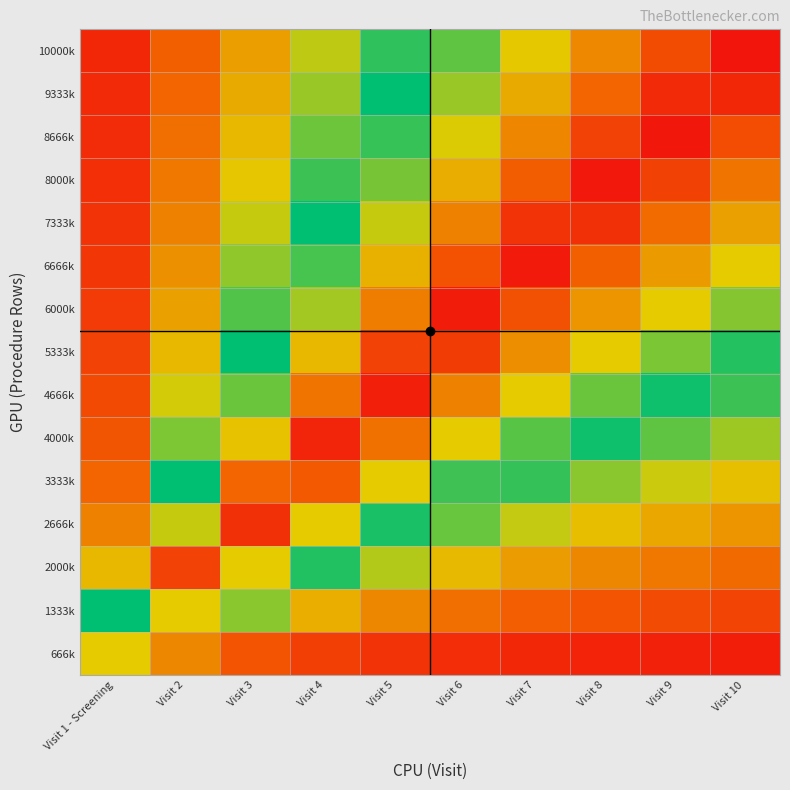

Between Visit 4 and Visit 9, which is larger?

Visit 9